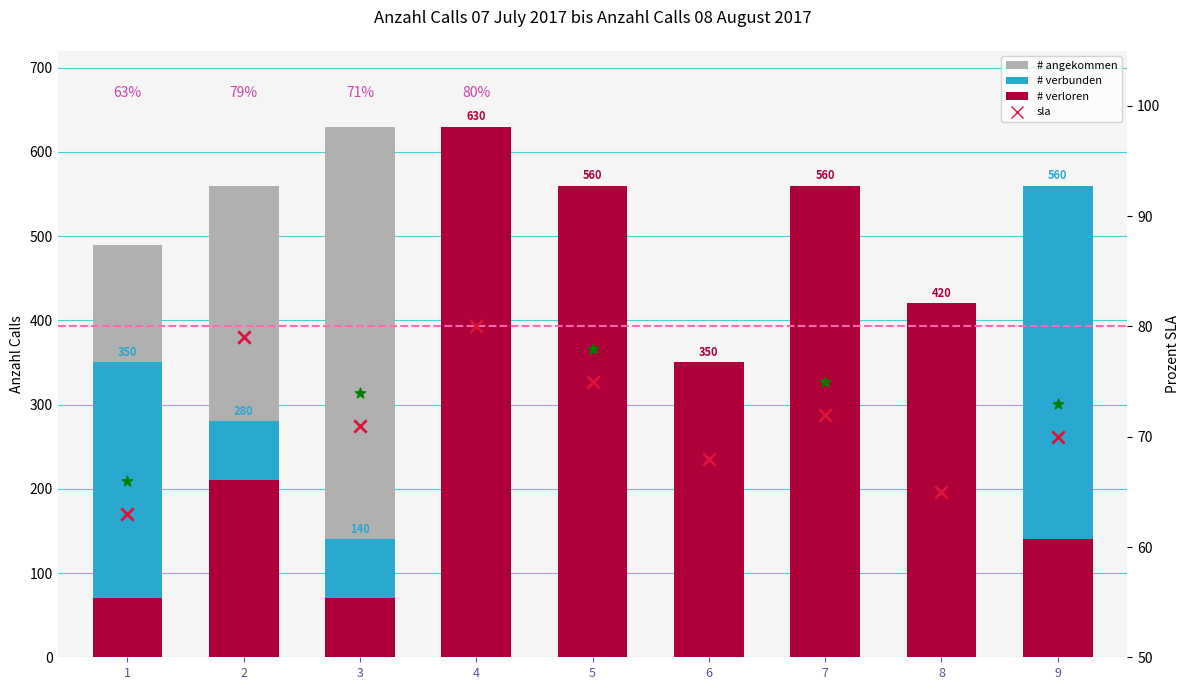

What is the total value across all series at 8?

905